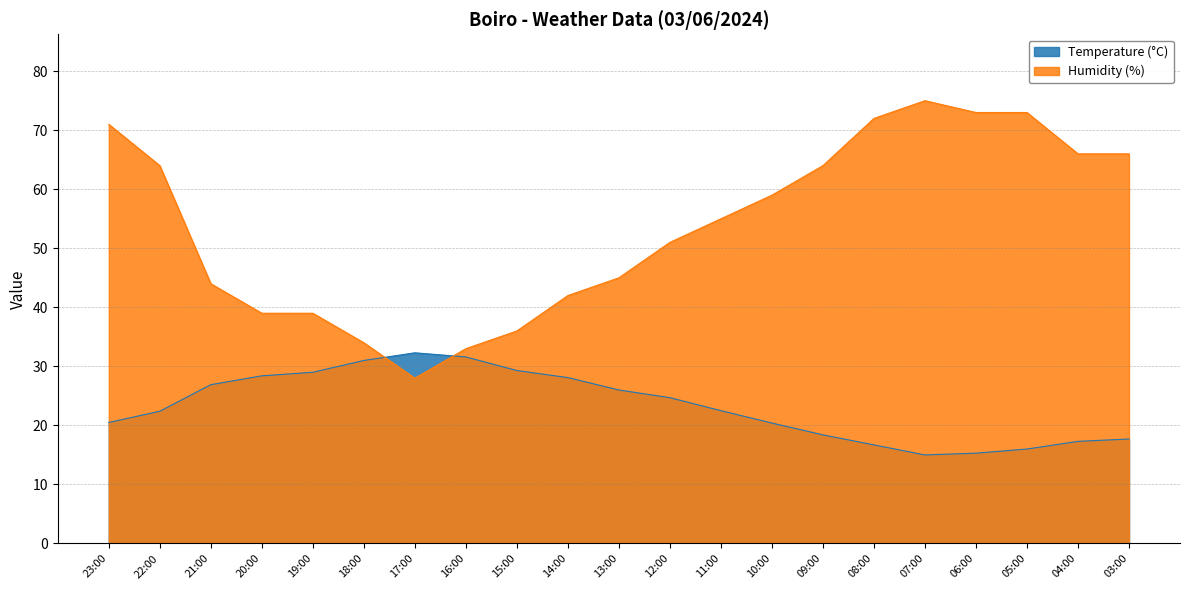

What is the difference between the maximum and second lowest values in the Humidity (%) series?

42.0